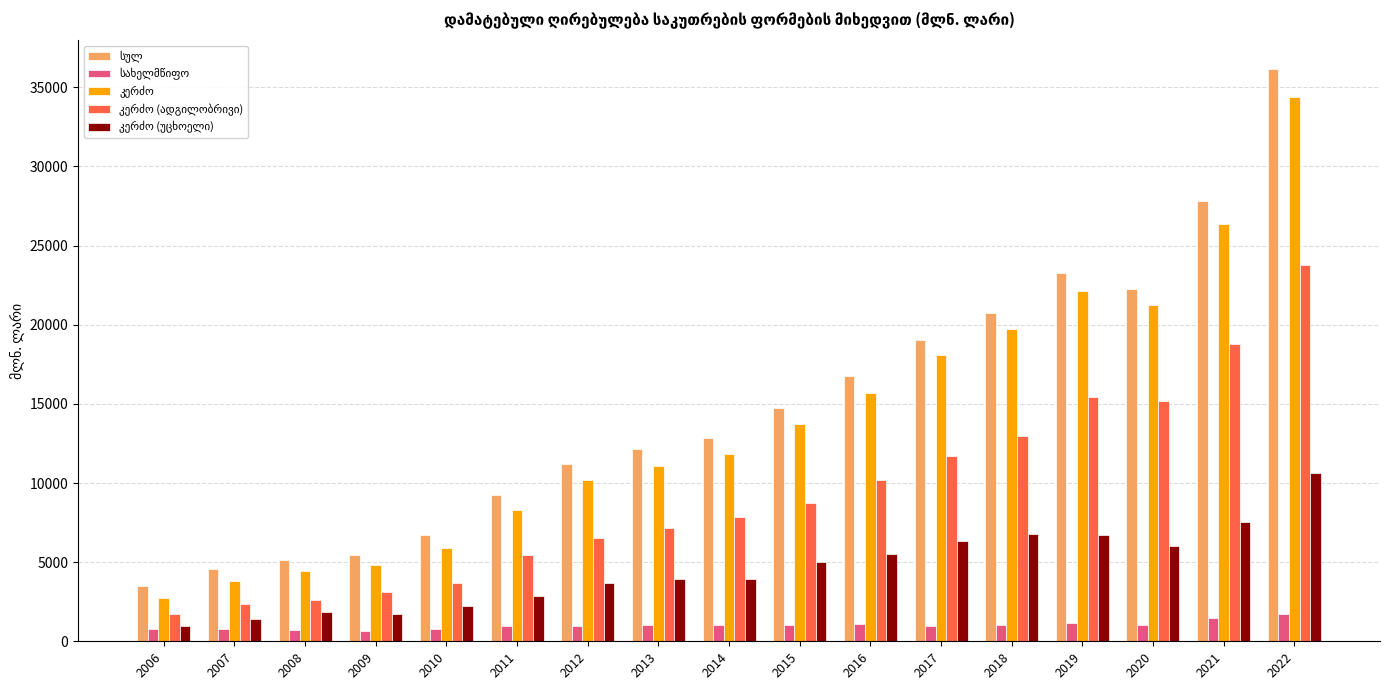

What is the difference between the highest and lowest values at 2011?

8316.9